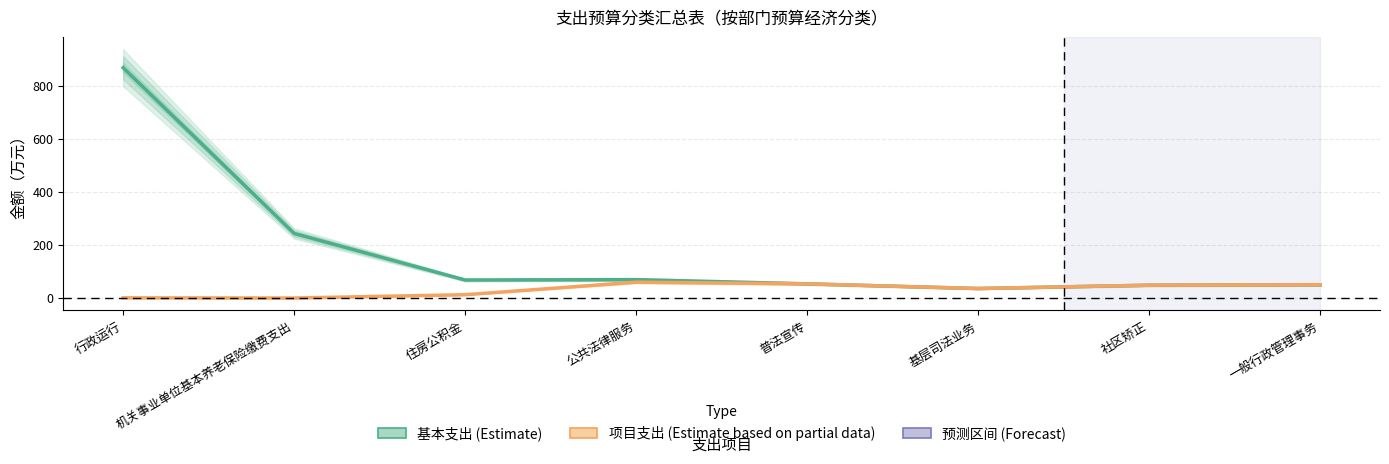

Is it true that 总计 (col_5) equals 94.1 at 公共法律服务?

False